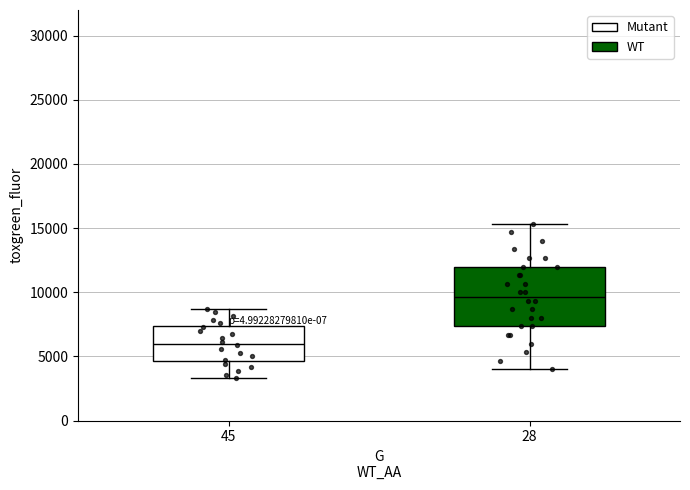

Which box has the lowest median line?

45